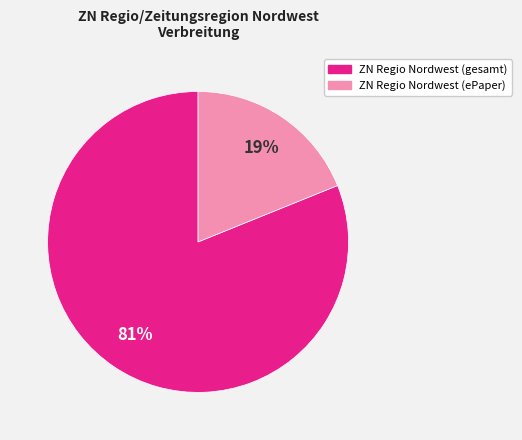

Does any single category account for the majority?

Yes